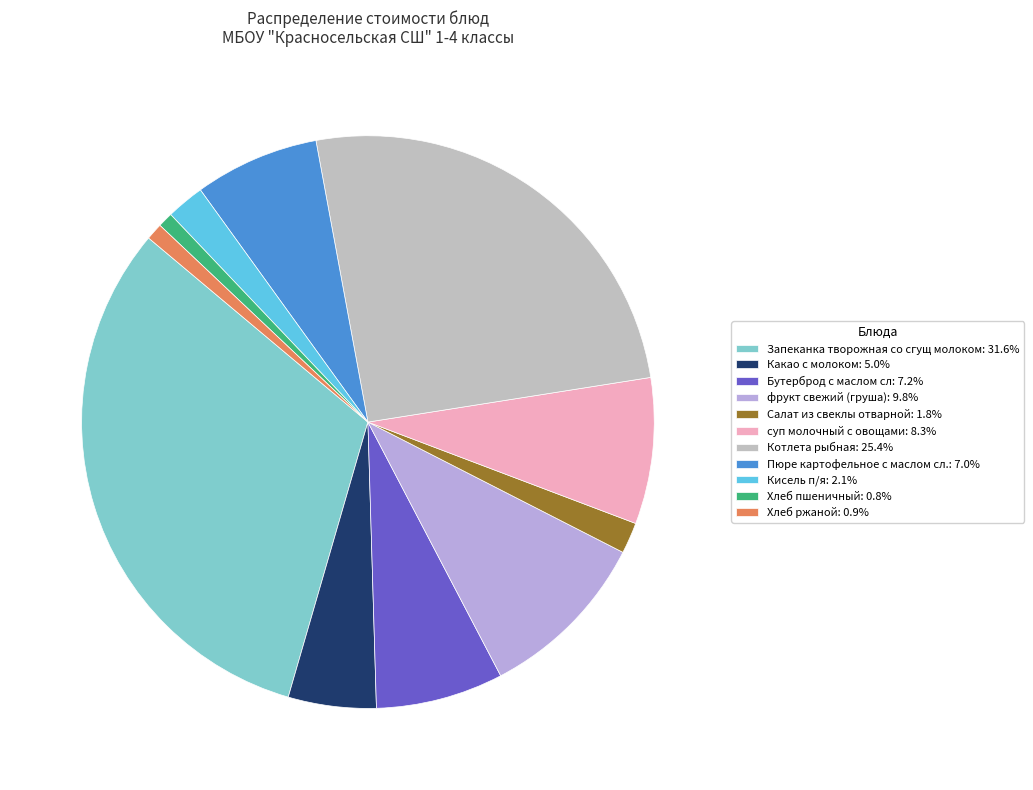

Do суп молочный с овощами: 8.3% and Хлеб ржаной: 0.9% together represent more than half of the pie?

No